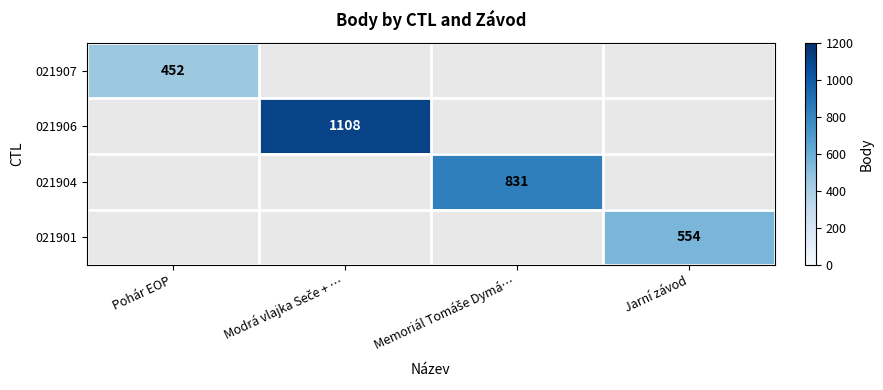

How many distinct data groups are displayed?

4